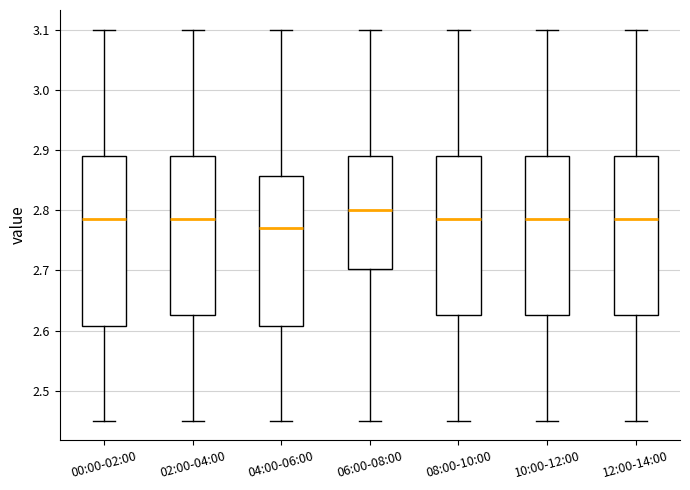

Where does the upper whisker of the box for 02:00-04:00 end on the y-axis? The values are not printed on the chart, so give them approximately, as read against the axis.

3.10